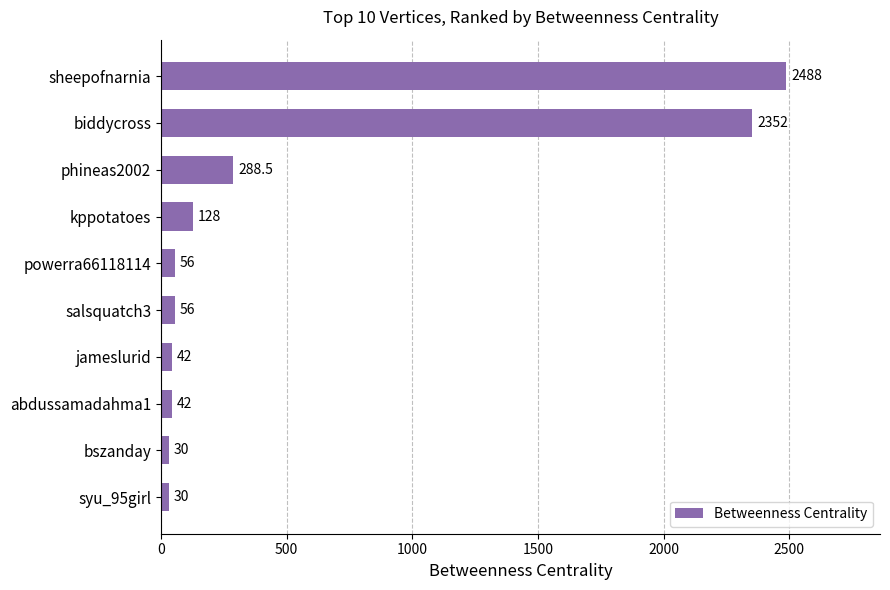

The value at syu_95girl is 30.0. True or false?

True